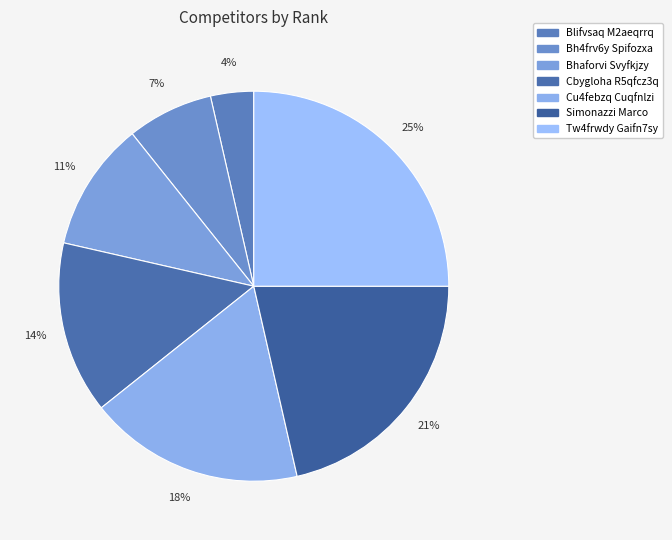

Count the number of slices in the pie.

7